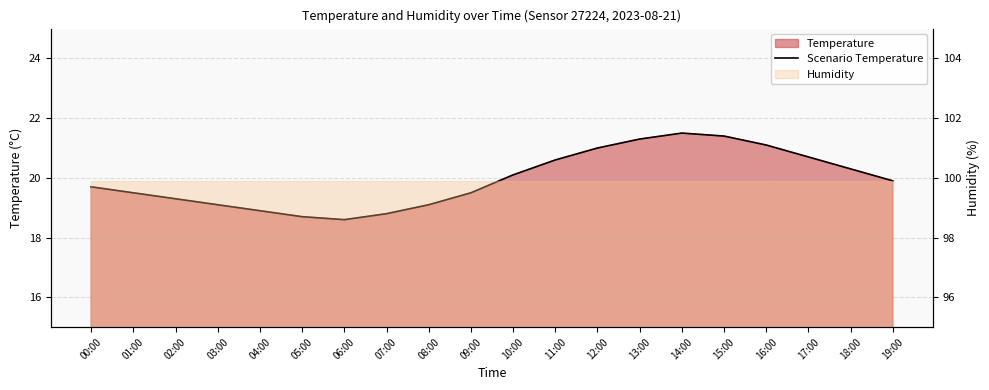

What is the greatest value displayed?

21.5